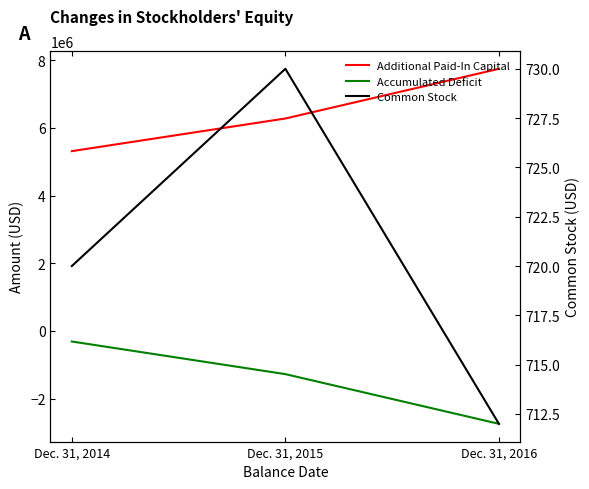

What is the value of the Common Stock point at the 3rd from the left?

712